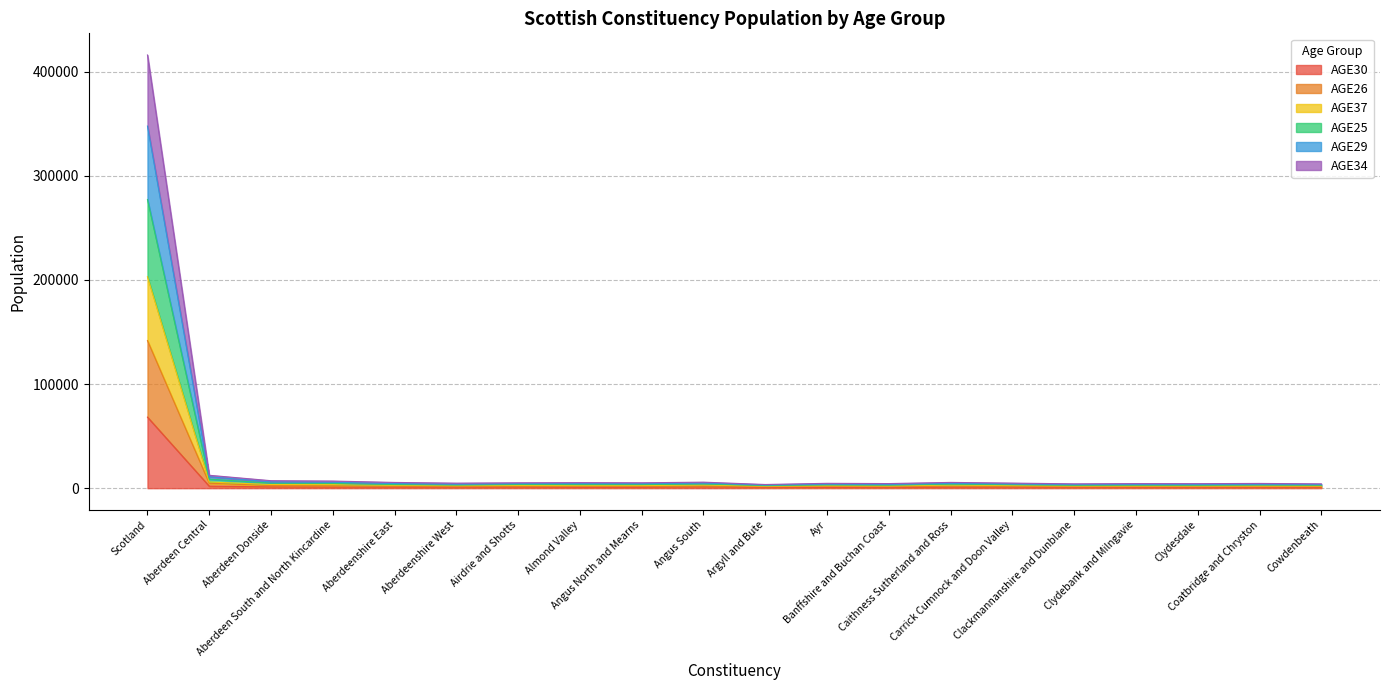

Does the chart display data point markers on the line(s)?

No